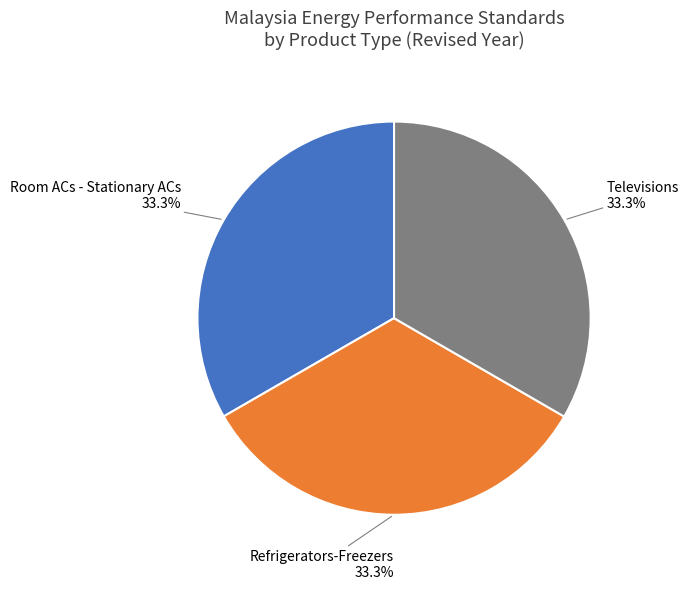

Does any single category account for the majority?

No